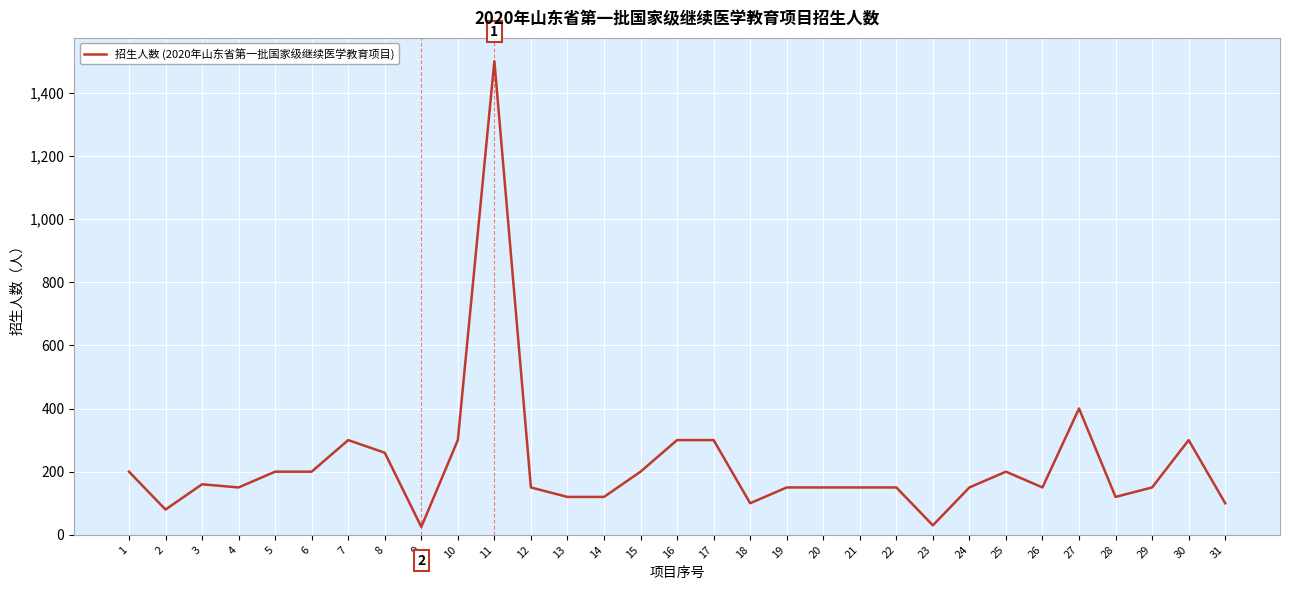

Is it true that the value at 8 is 76?

False